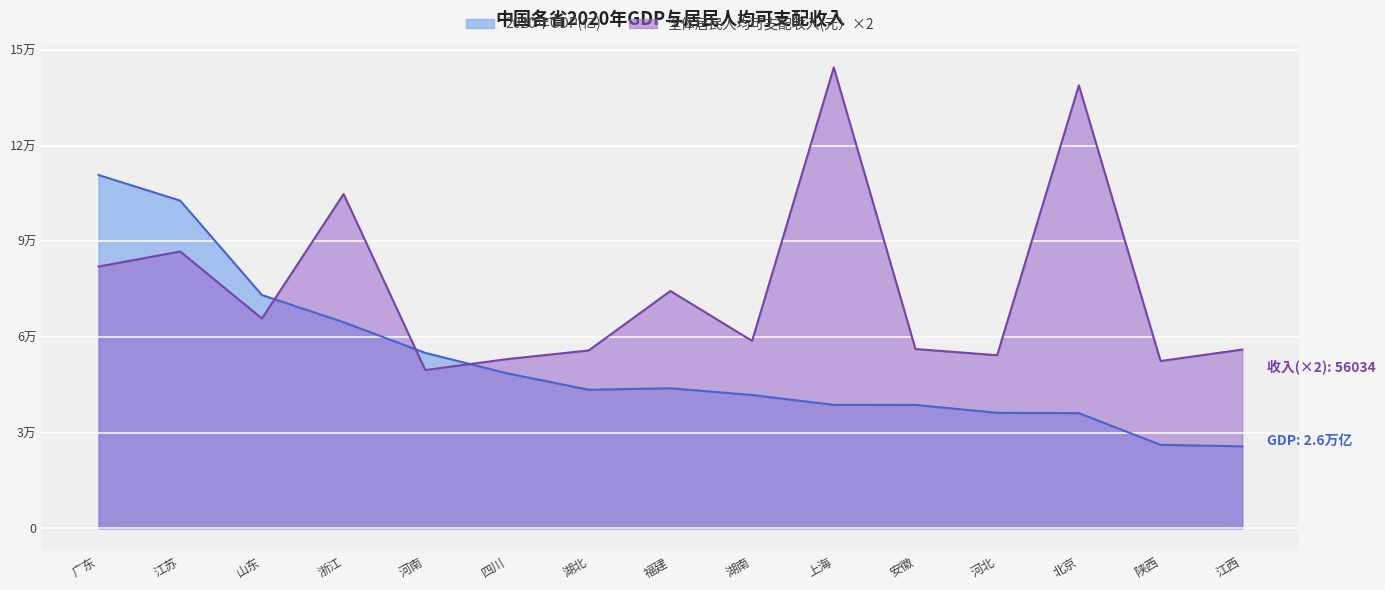

Is it true that 全体居民人均可支配收入(元） equals 52452.0 at 陕西?

True